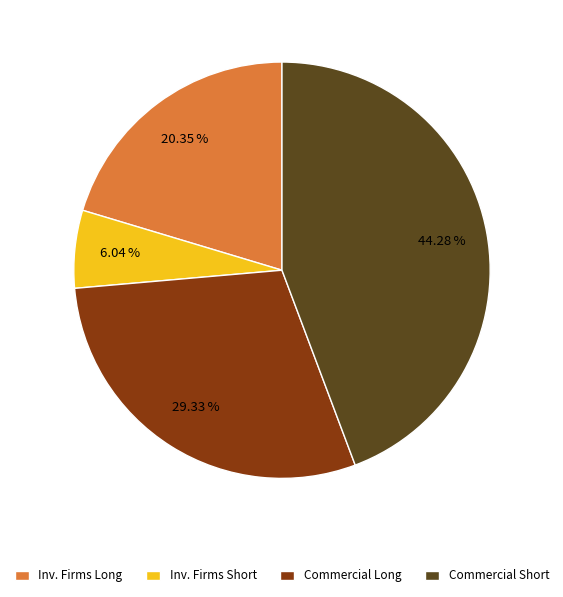

Rank the categories by value from lowest to highest.

Inv. Firms Short, Inv. Firms Long, Commercial Long, Commercial Short